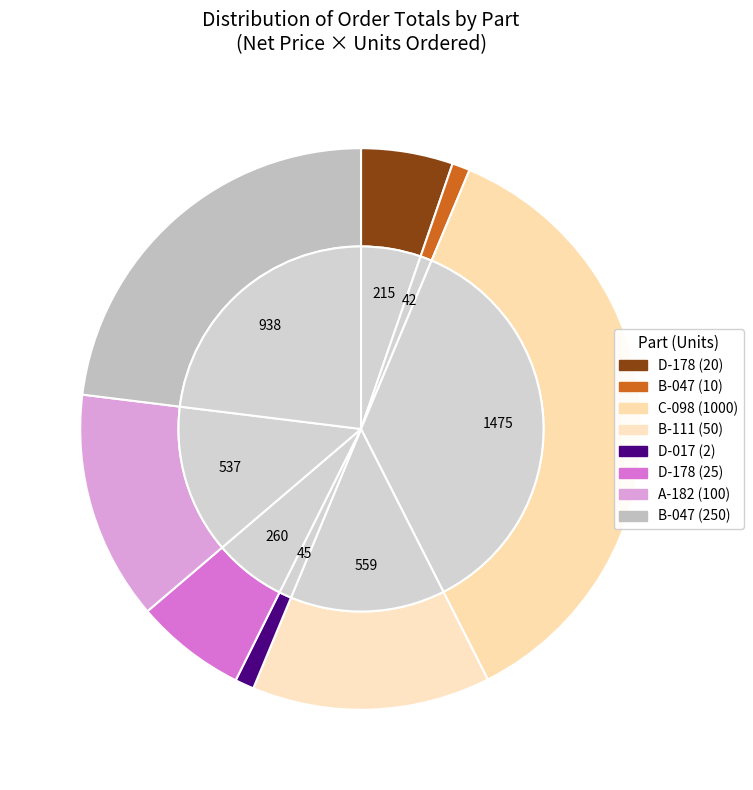

What is the total percentage of A-182 (100) and B-047 (10)?

14.2%